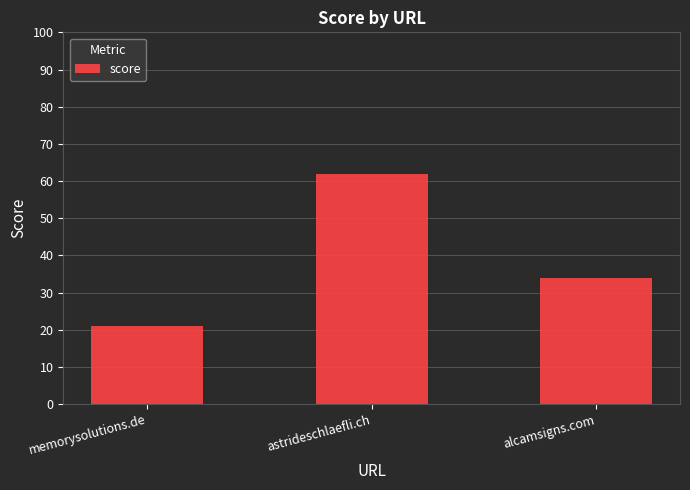

Which category has the highest value across all series?

astrideschlaefli.ch